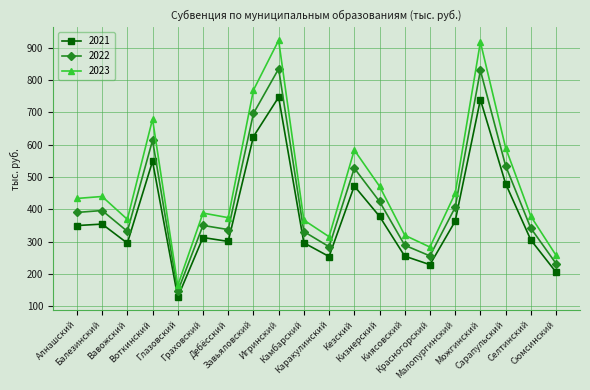

True or false: 2022 and 2023 cross at least once.

False